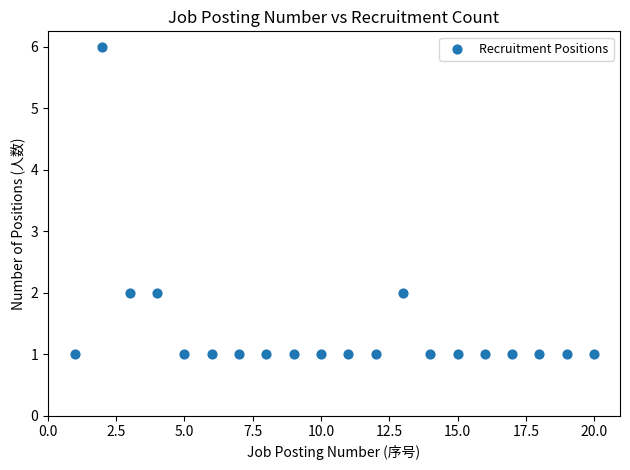

What is the range of Y values (max minus min)?

5